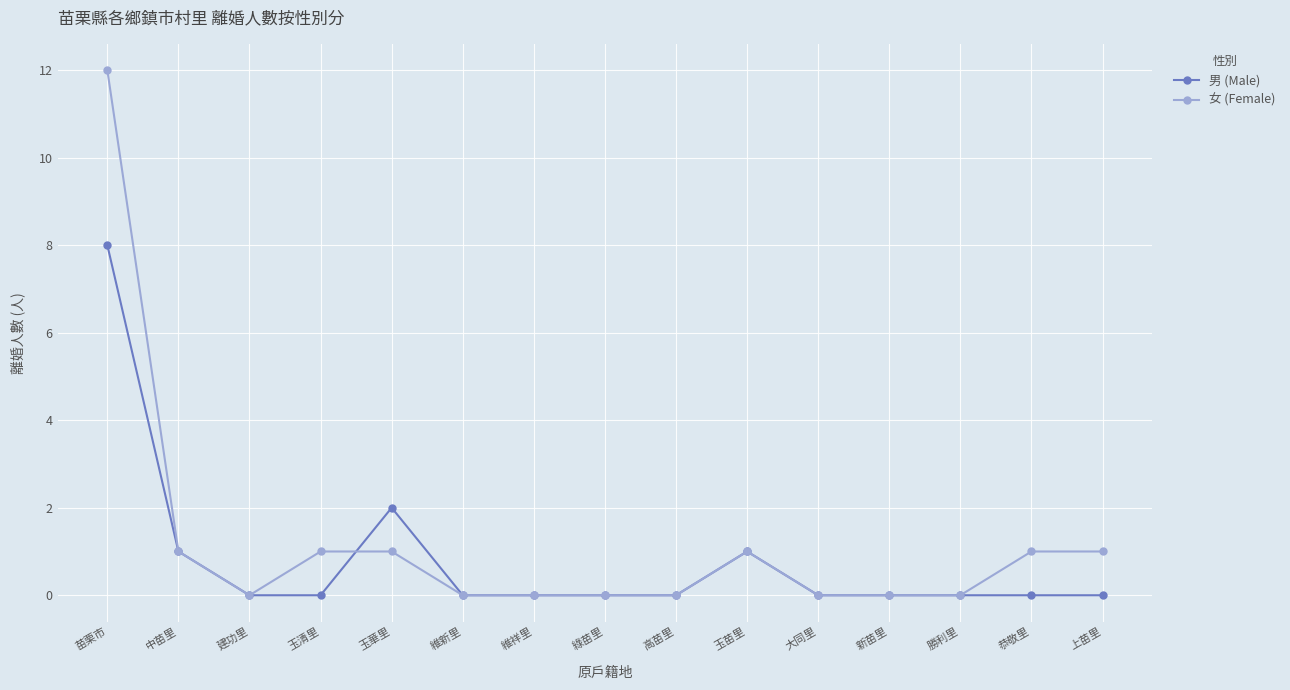

List the series in order of their peak value, highest first.

女 (Female), 男 (Male)